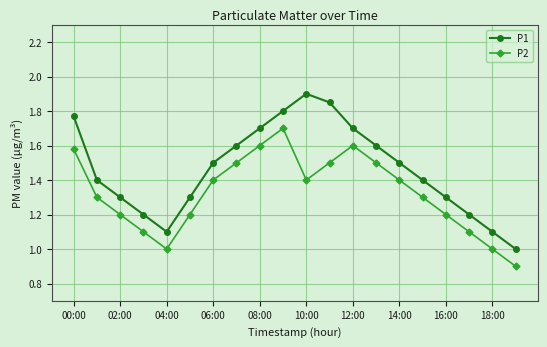

What is the value of the P1 point at the 19th from the left?

1.1